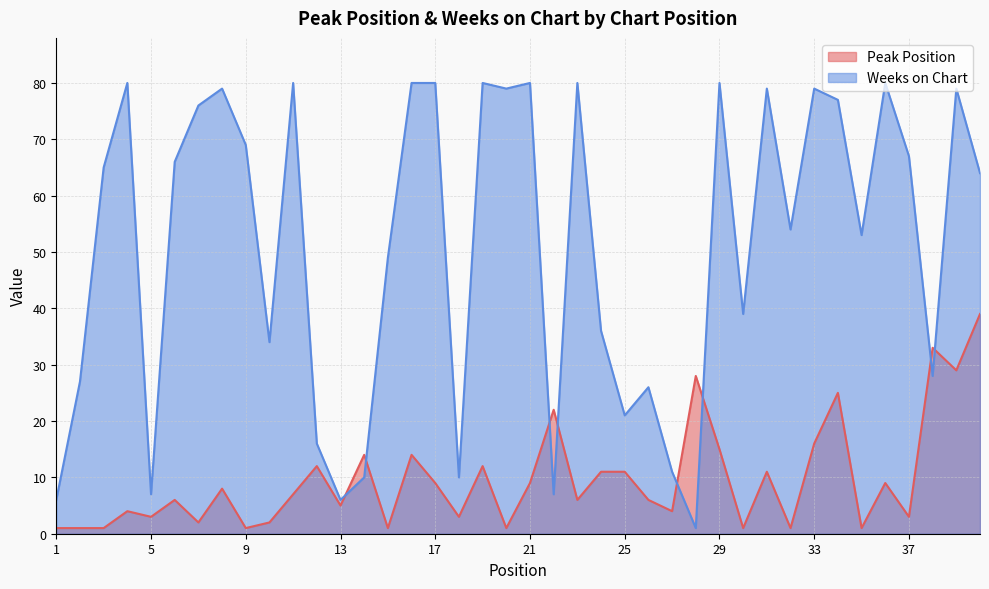

Where is the first local minimum for Weeks on Chart?

5